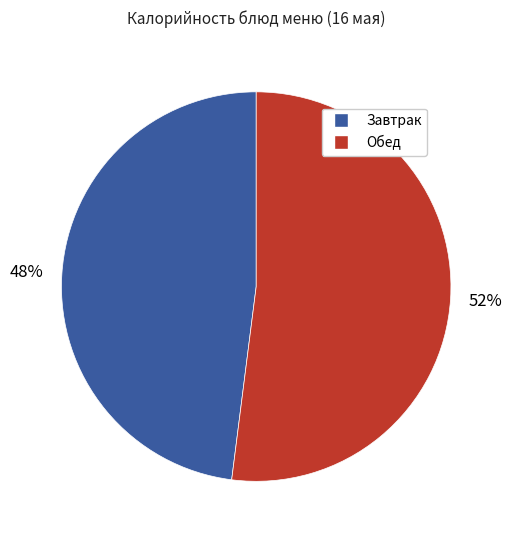

To the nearest percent, what is the average slice percentage?

50%